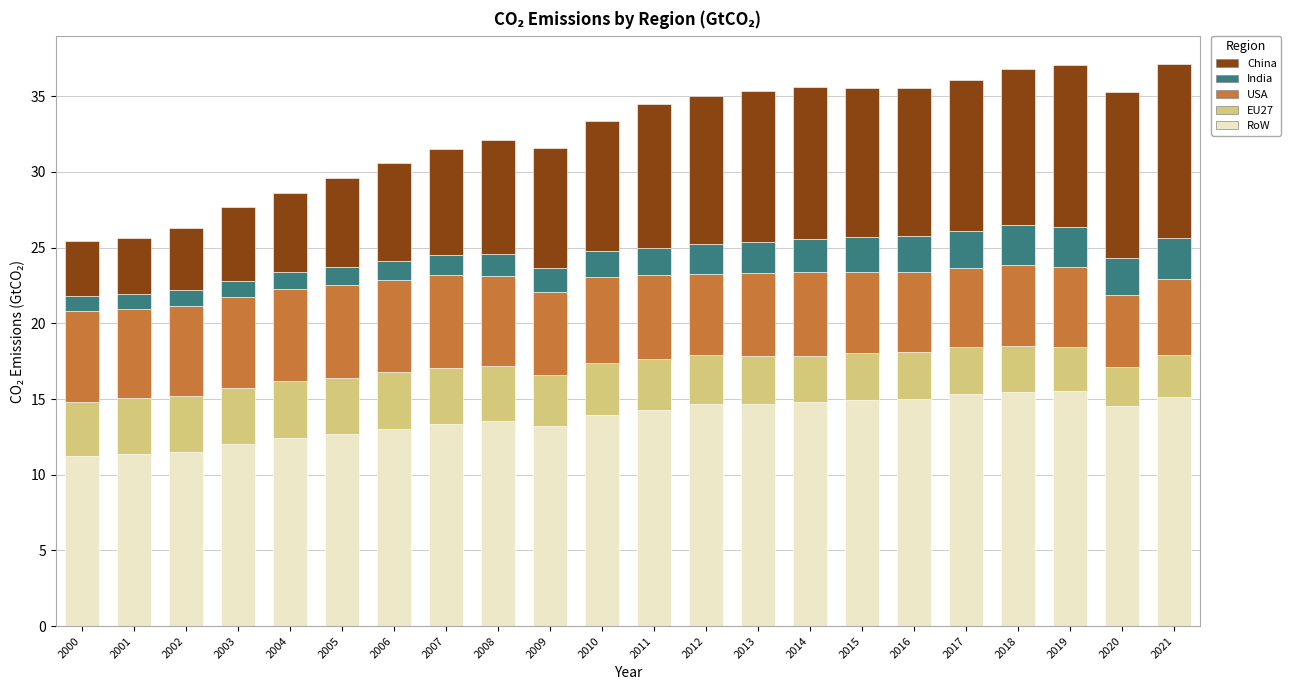

Are the bars horizontal?

No